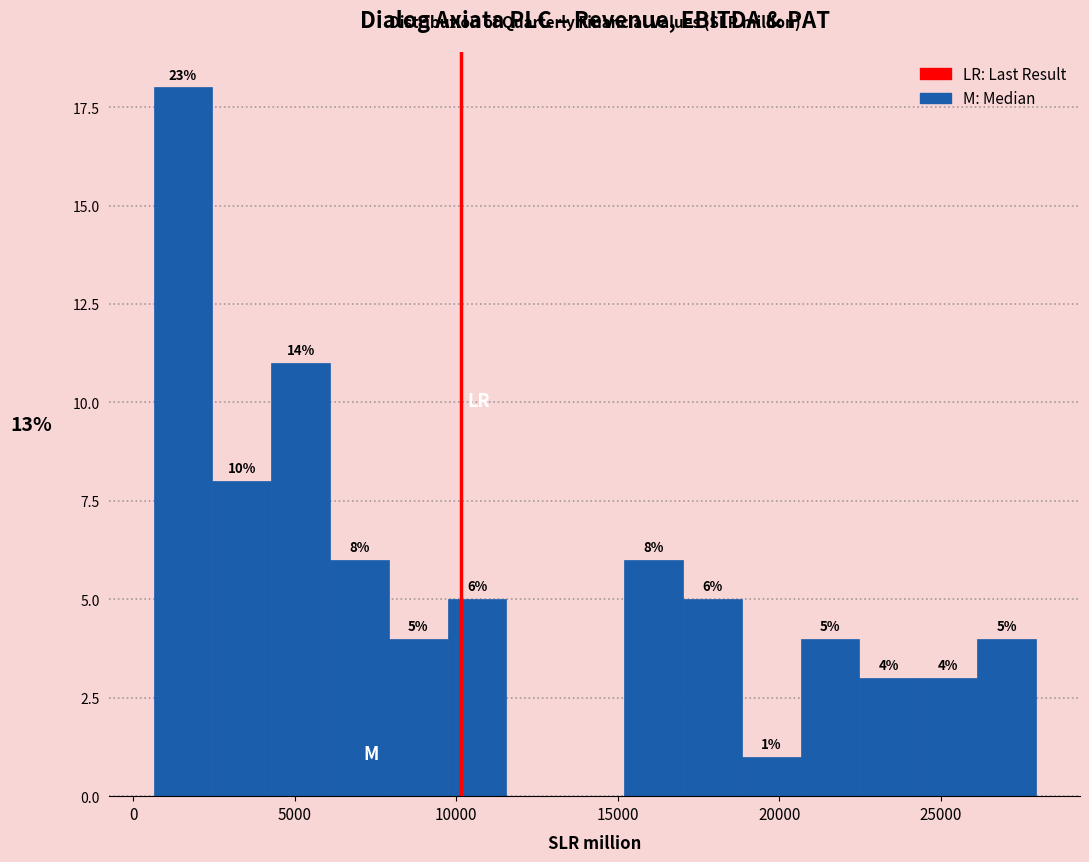

Read against the x-axis, roughly where is the centre of the tallest bar?

1500